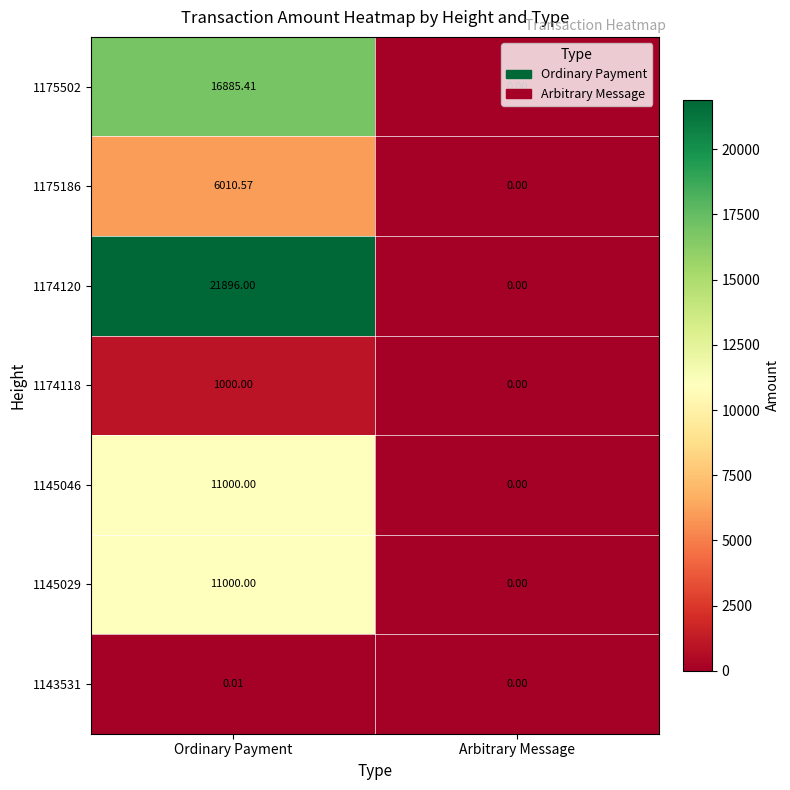

Is the value of 1145029 at Ordinary Payment greater than the value of 1175186 at Ordinary Payment?

Yes